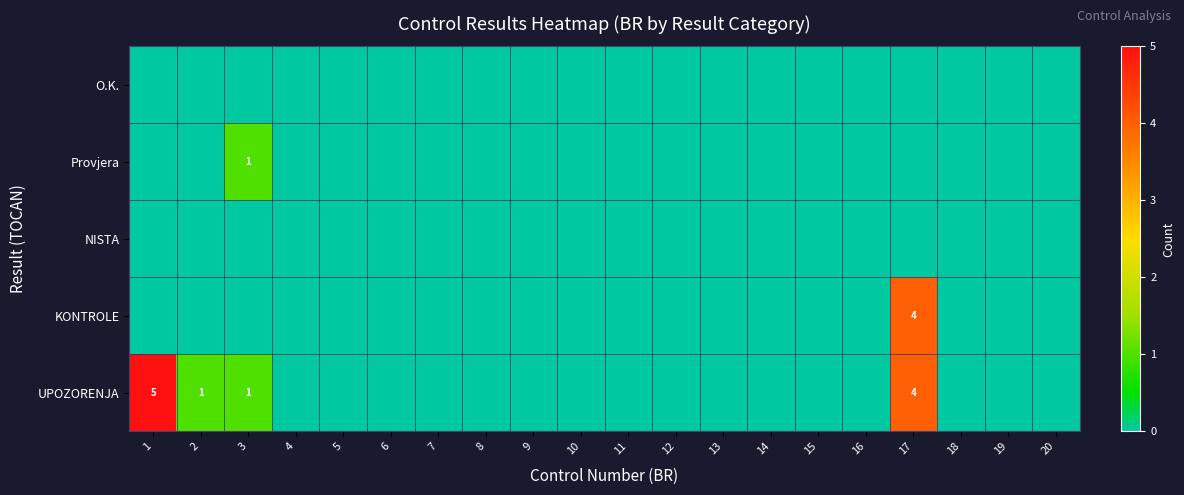

At how many categories does at least one series exceed 1?

2